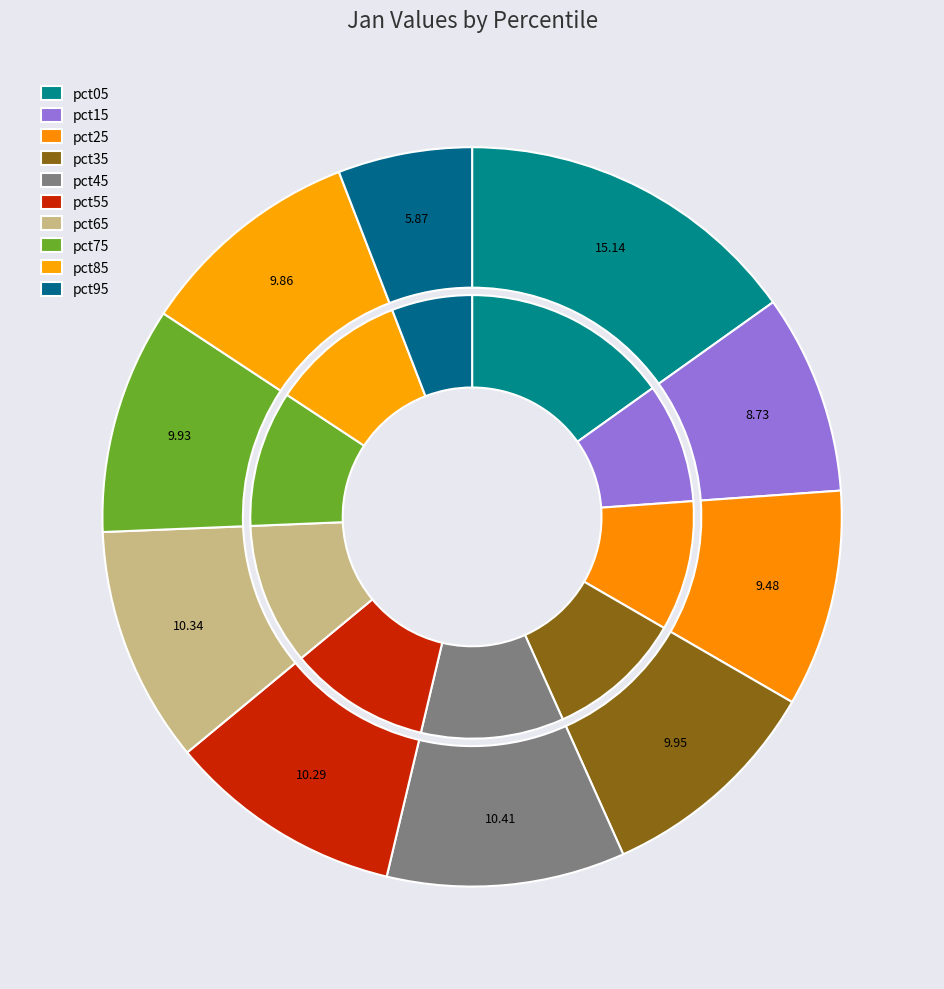

Count the number of slices in the pie.

10